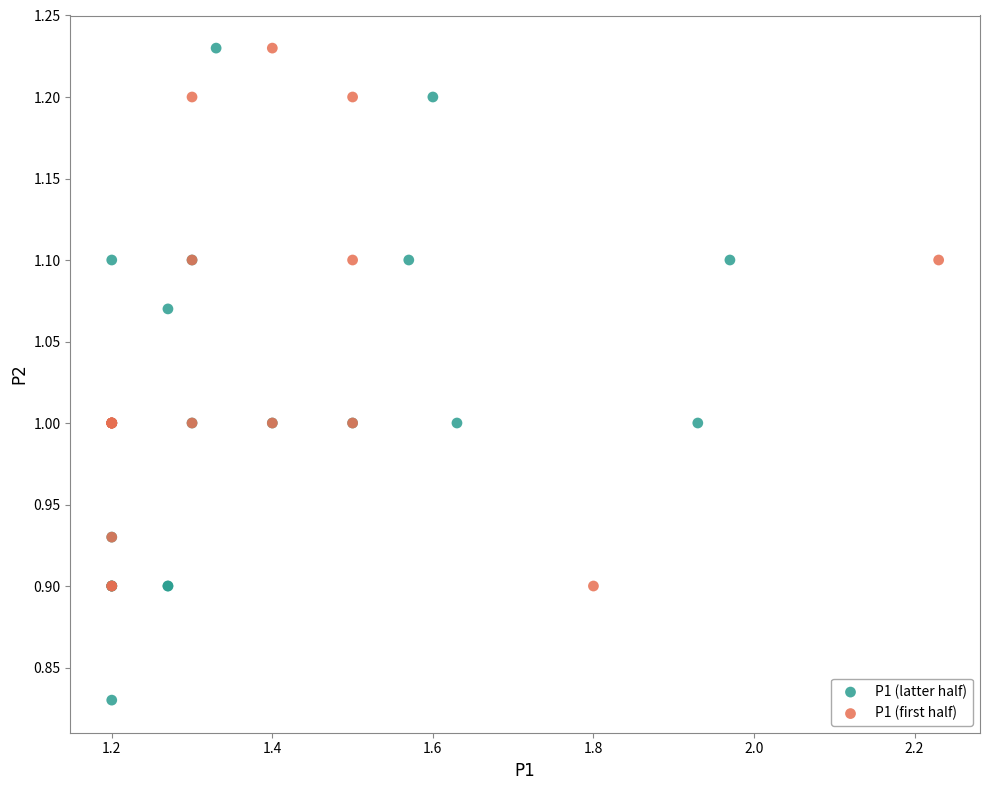

What are all the series names shown in the legend?

P1 (latter half), P1 (first half)